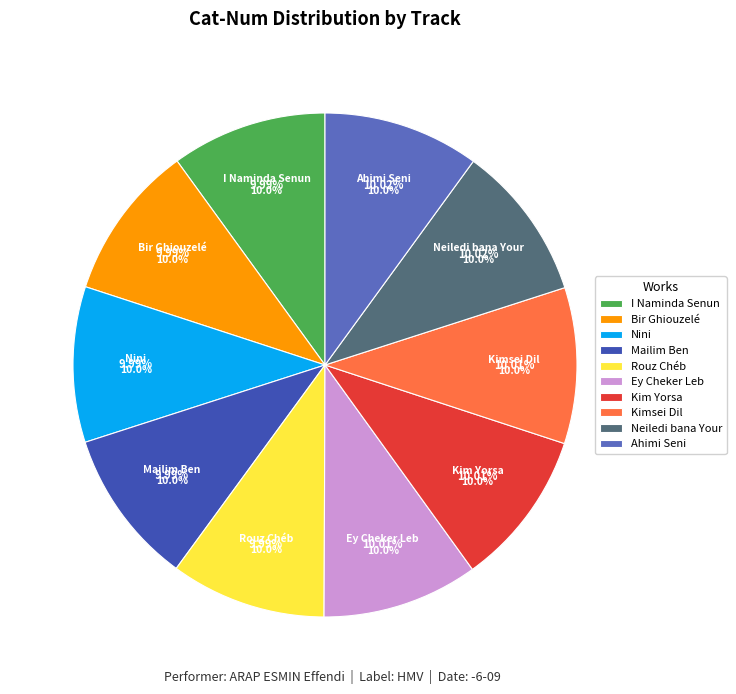

Is it true that 13484 is 1% of the pie?

False